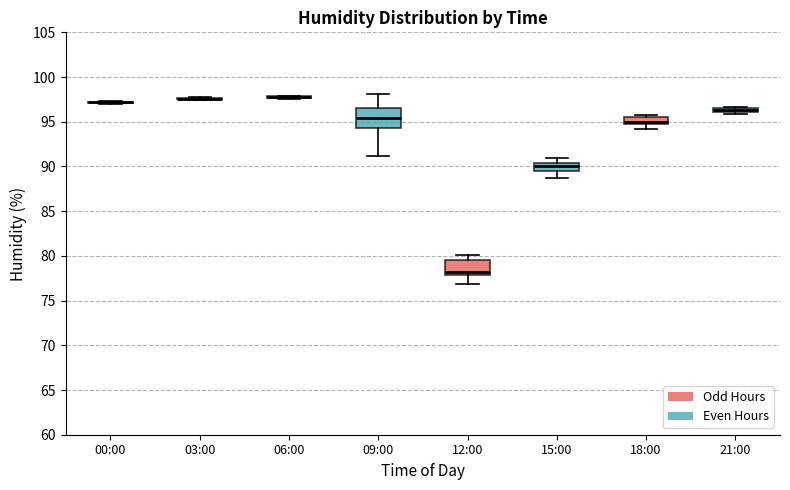

Which box is the tallest, from its lower edge to its upper edge?

09:00